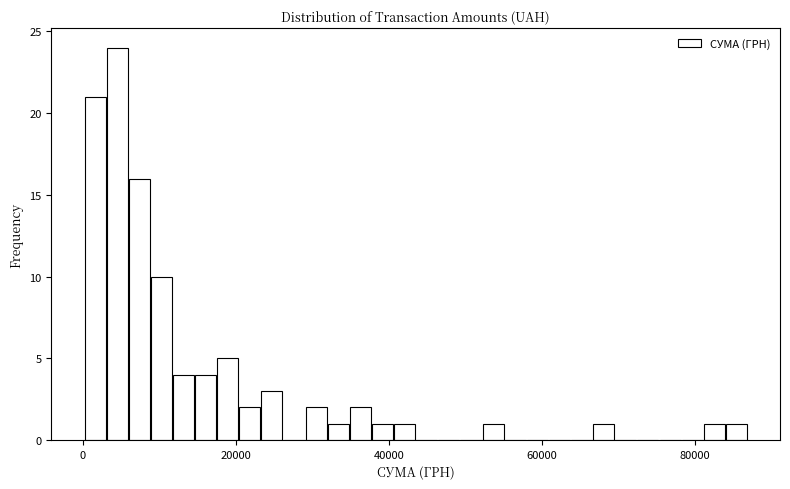

Read against the x-axis, roughly where is the centre of the tallest bar?

4000